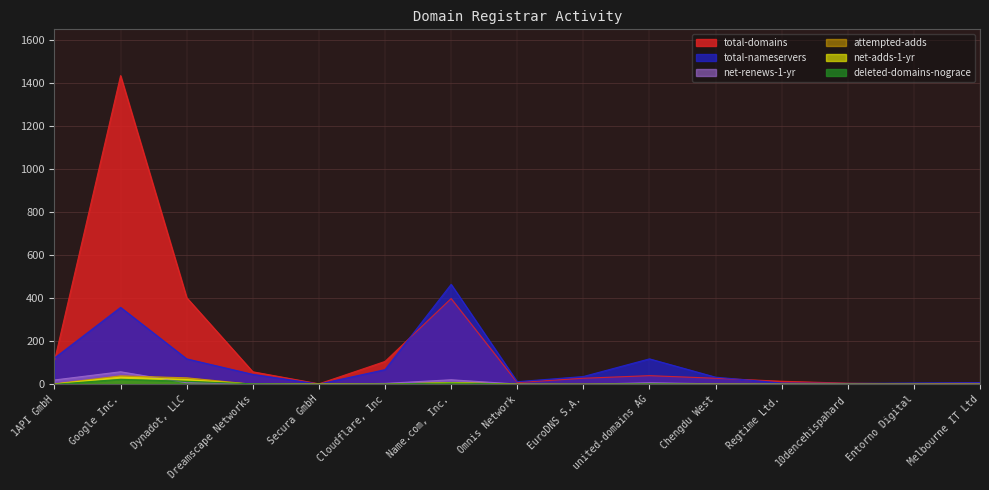

Reading left to right, transcribe all the data shown in this chart.

total-domains: 1API GmbH=109	Google Inc.=1433	Dynadot, LLC=402	Dreamscape Networks=58	Secura GmbH=2	Cloudflare, Inc=106	Name.com, Inc.=398	Omnis Network=8	EuroDNS S.A.=28	united-domains AG=40	Chengdu West=28	Regtime Ltd.=14	10dencehispahard=5	Entorno Digital=2	Melbourne IT Ltd=6
total-nameservers: 1API GmbH=122	Google Inc.=357	Dynadot, LLC=118	Dreamscape Networks=46	Secura GmbH=1	Cloudflare, Inc=68	Name.com, Inc.=464	Omnis Network=12	EuroDNS S.A.=36	united-domains AG=118	Chengdu West=33	Regtime Ltd.=6	10dencehispahard=4	Entorno Digital=6	Melbourne IT Ltd=8
net-renews-1-yr: 1API GmbH=20	Google Inc.=58	Dynadot, LLC=7	Dreamscape Networks=3	Secura GmbH=0	Cloudflare, Inc=4	Name.com, Inc.=21	Omnis Network=1	EuroDNS S.A.=0	united-domains AG=7	Chengdu West=2	Regtime Ltd.=1	10dencehispahard=0	Entorno Digital=0	Melbourne IT Ltd=0
attempted-adds: 1API GmbH=2	Google Inc.=39	Dynadot, LLC=30	Dreamscape Networks=0	Secura GmbH=1	Cloudflare, Inc=0	Name.com, Inc.=8	Omnis Network=0	EuroDNS S.A.=0	united-domains AG=0	Chengdu West=0	Regtime Ltd.=0	10dencehispahard=0	Entorno Digital=0	Melbourne IT Ltd=0
net-adds-1-yr: 1API GmbH=1	Google Inc.=33	Dynadot, LLC=22	Dreamscape Networks=0	Secura GmbH=1	Cloudflare, Inc=0	Name.com, Inc.=8	Omnis Network=0	EuroDNS S.A.=0	united-domains AG=0	Chengdu West=0	Regtime Ltd.=0	10dencehispahard=0	Entorno Digital=0	Melbourne IT Ltd=0
deleted-domains-nograce: 1API GmbH=0	Google Inc.=23	Dynadot, LLC=14	Dreamscape Networks=2	Secura GmbH=0	Cloudflare, Inc=1	Name.com, Inc.=6	Omnis Network=0	EuroDNS S.A.=0	united-domains AG=2	Chengdu West=0	Regtime Ltd.=0	10dencehispahard=0	Entorno Digital=0	Melbourne IT Ltd=0